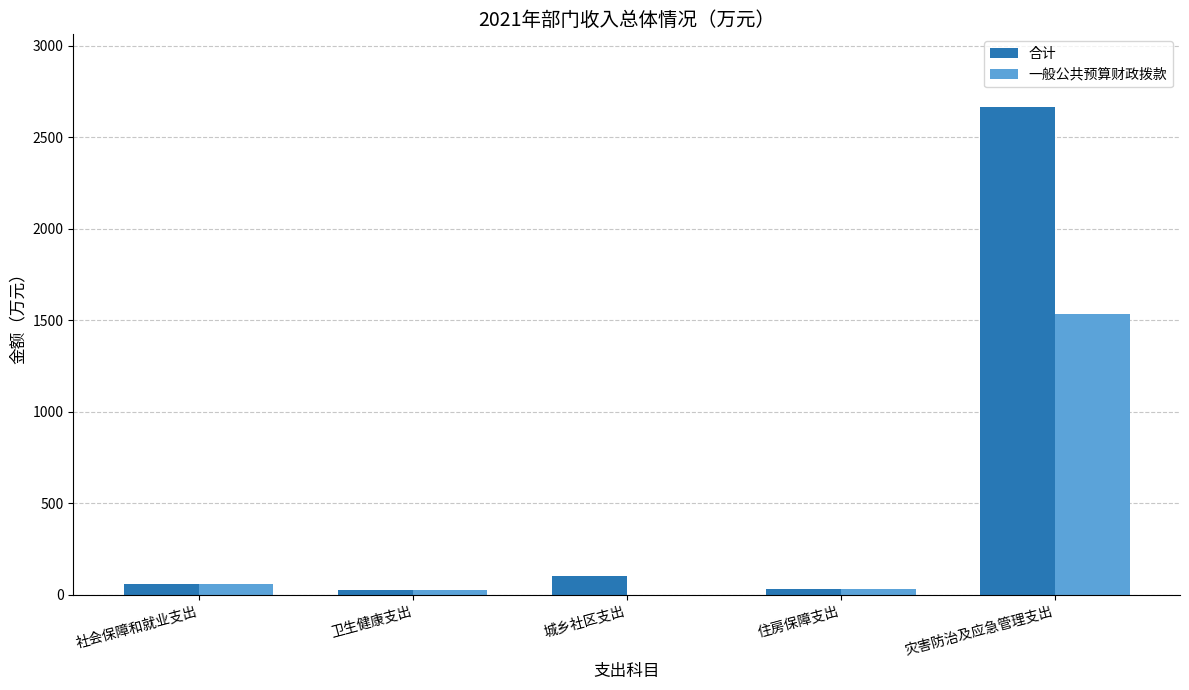

Between 社会保障和就业支出 and 灾害防治及应急管理支出, which series saw the biggest shift?

合计